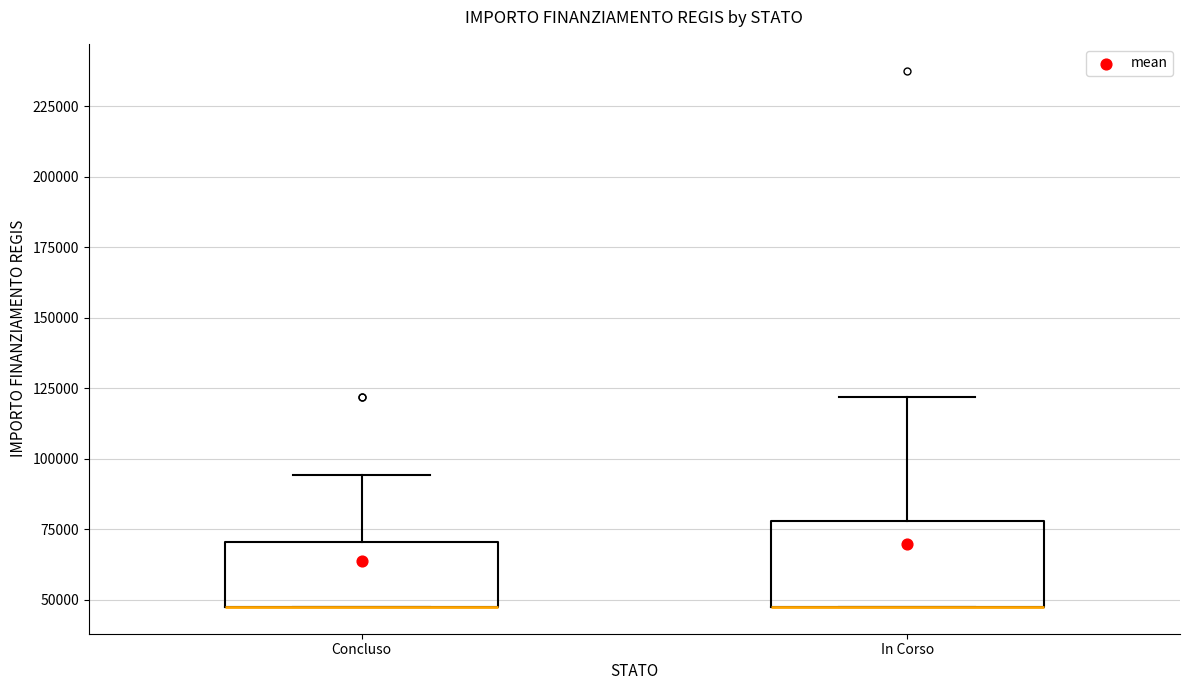

Comparing the boxes themselves (not the whiskers), which one is the tallest?

In Corso